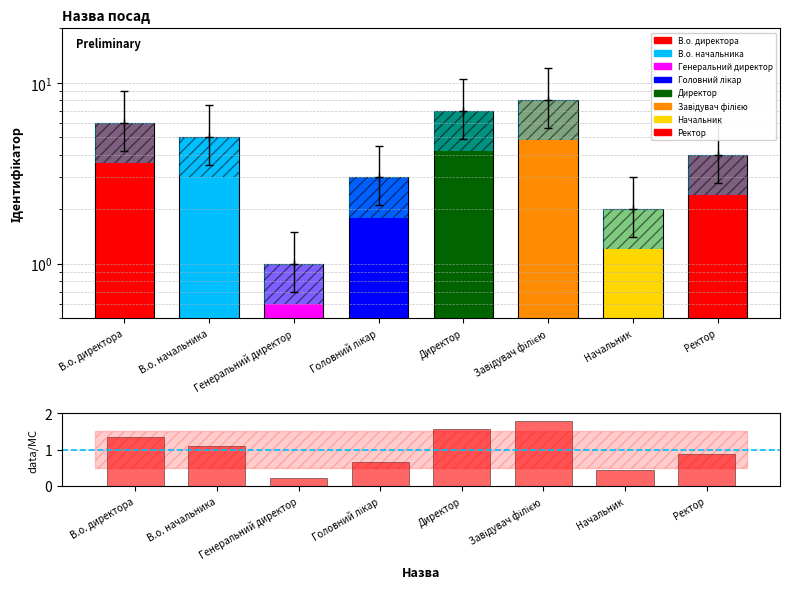

Read the data/mean value at Завідувач філією.

1.8